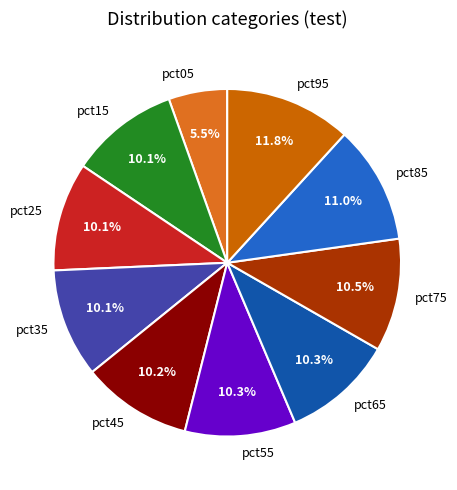

Is it true that pct05 is 1% of the pie?

False